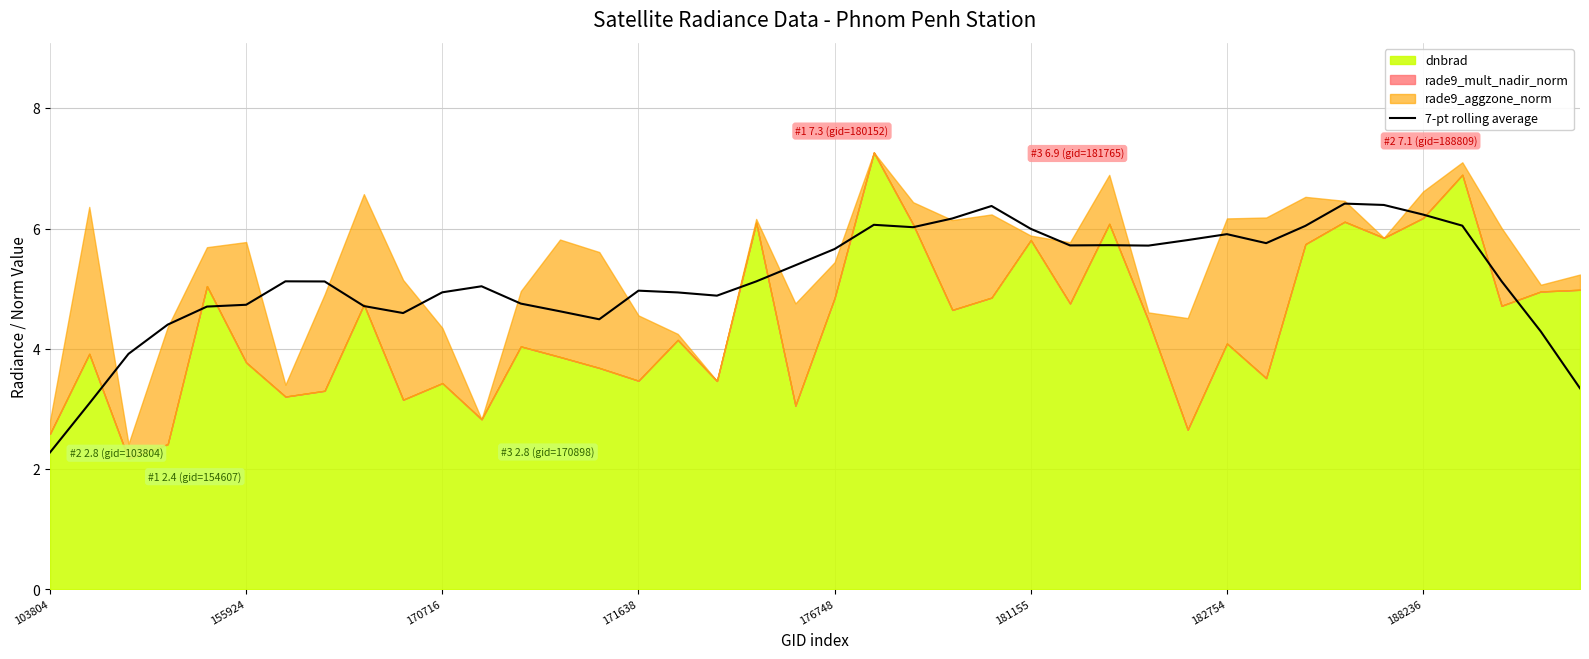

Count the number of categories in the chart.

40